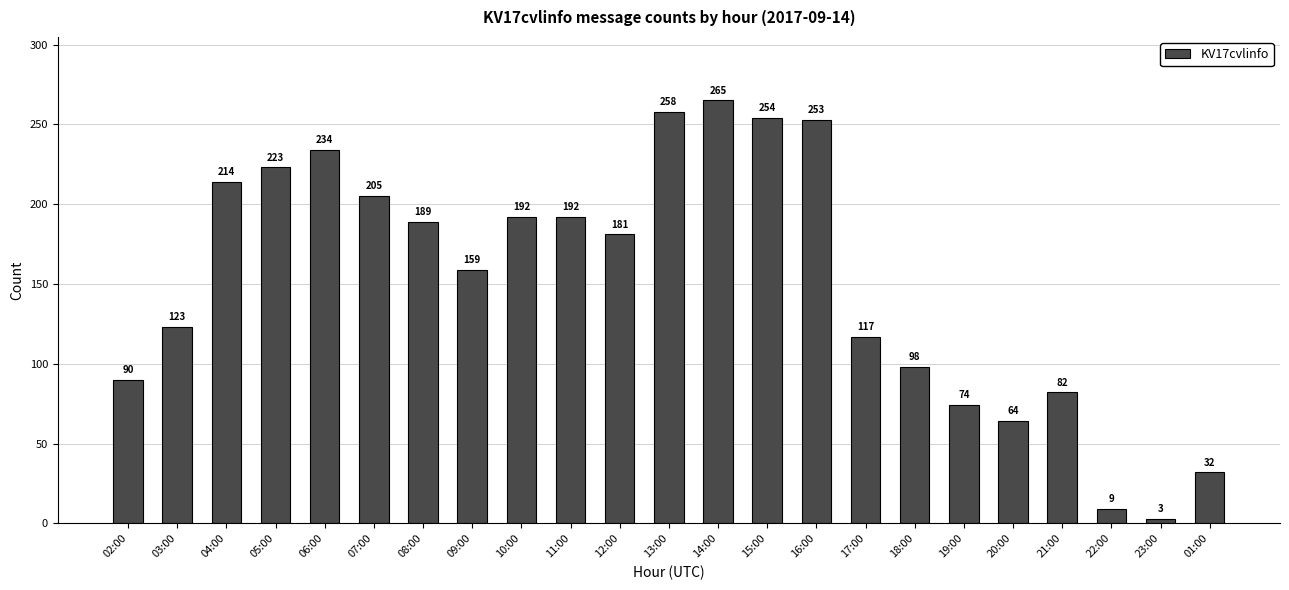

Is it true that the value at 15:00 is 406?

False